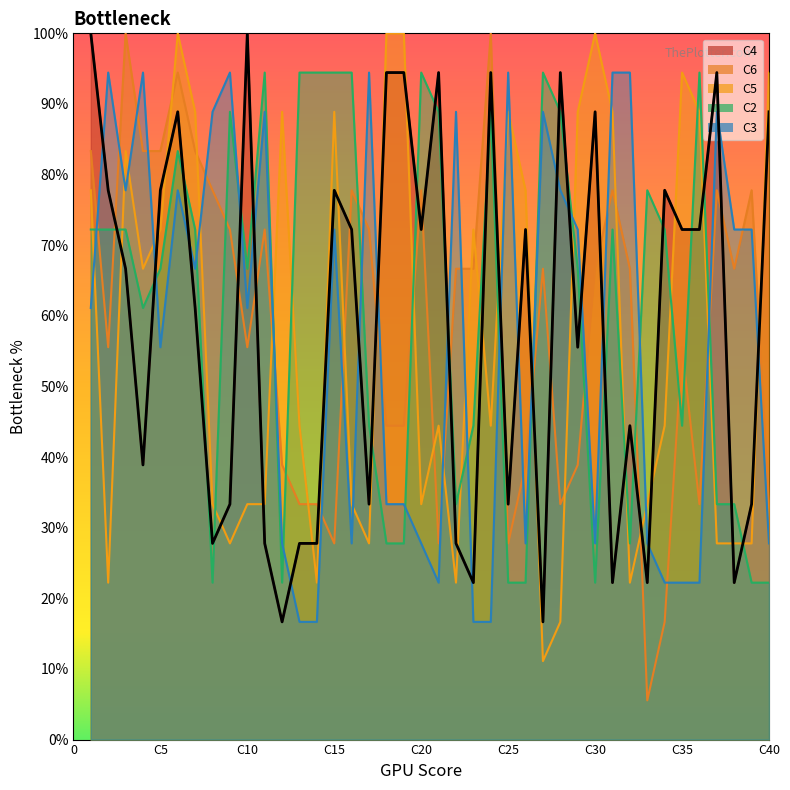

At how many categories does at least one series exceed 57?

40